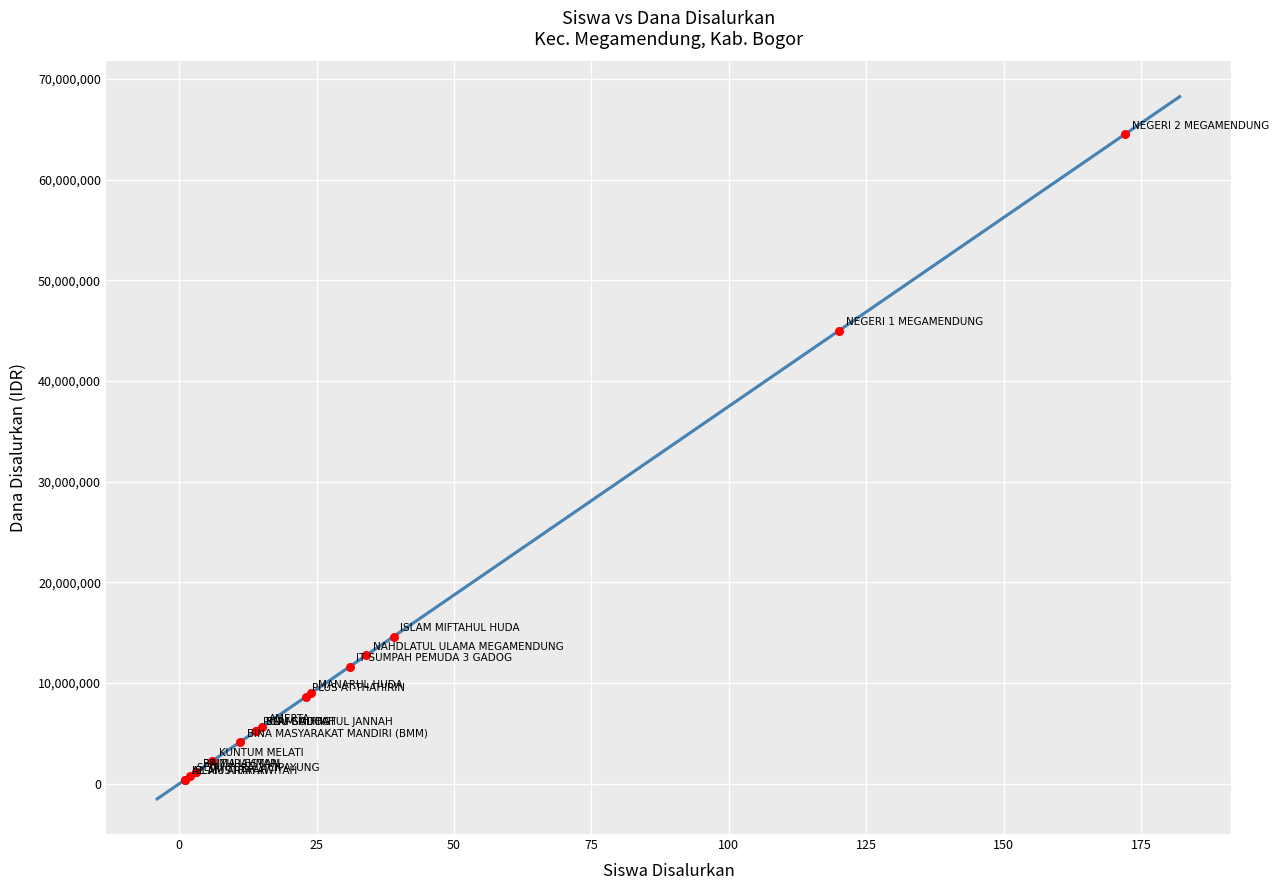

What Y value in the scatter plot is closest to 32437500?

45000000